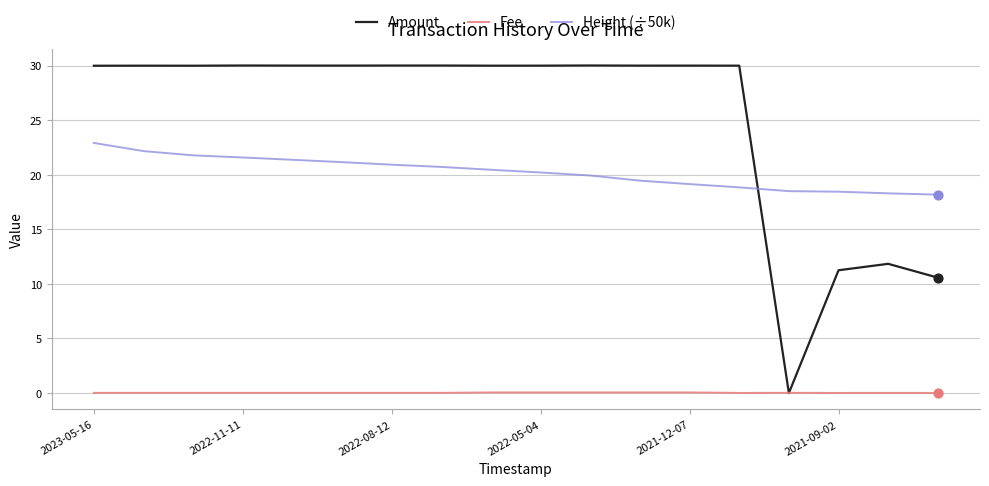

Which series has the largest range (max minus min)?

Amount